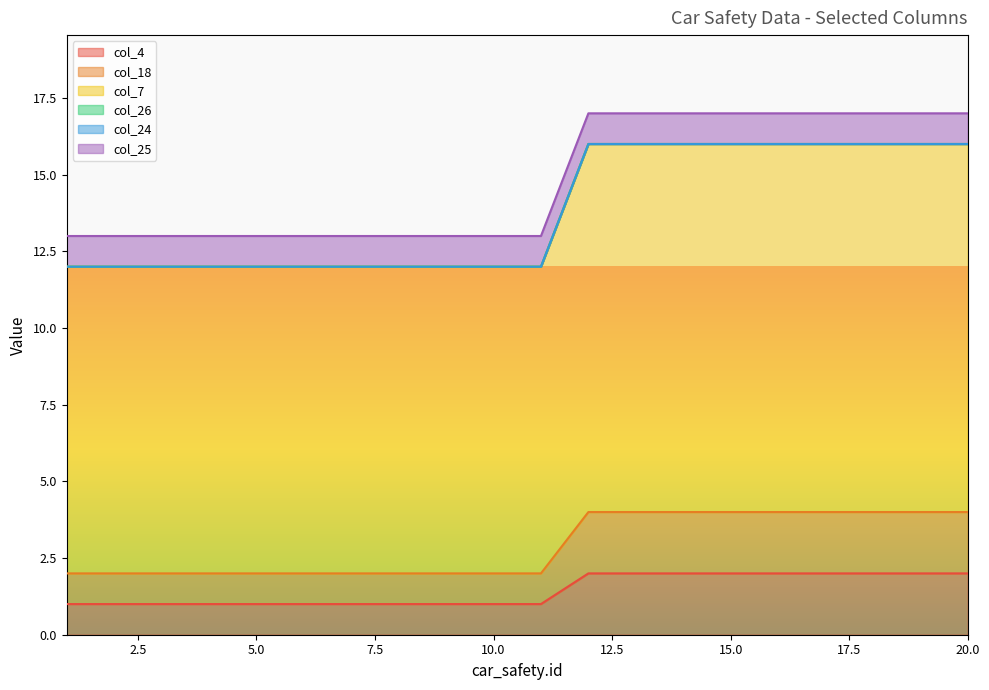

List the labels in order of col_4 value, largest first.

12, 13, 14, 15, 16, 17, 18, 19, 20, 1, 2, 3, 4, 5, 6, 7, 8, 9, 10, 11